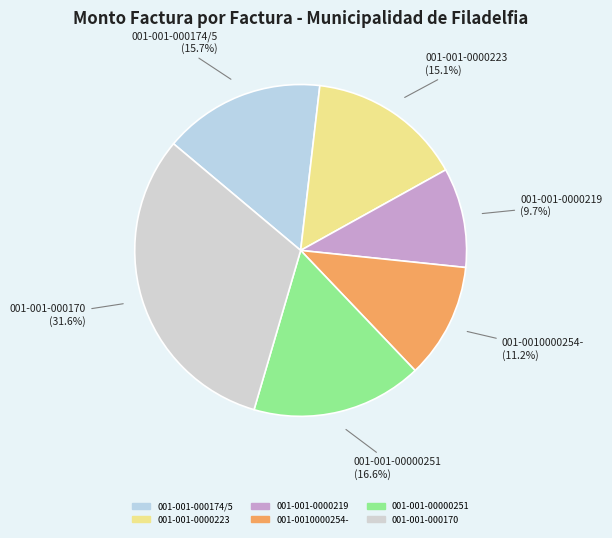

Which has a higher value, 001-001-0000223 or 001-0010000254-?

001-001-0000223